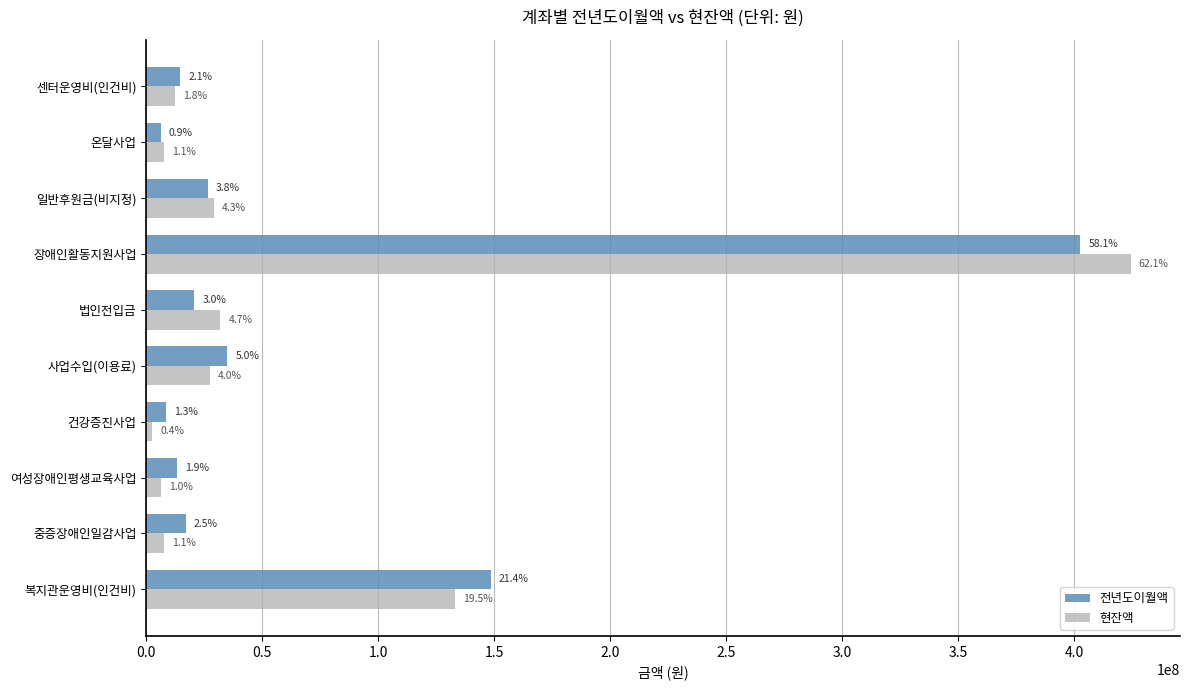

List the series in order of their peak value, highest first.

현잔액, 전년도이월액